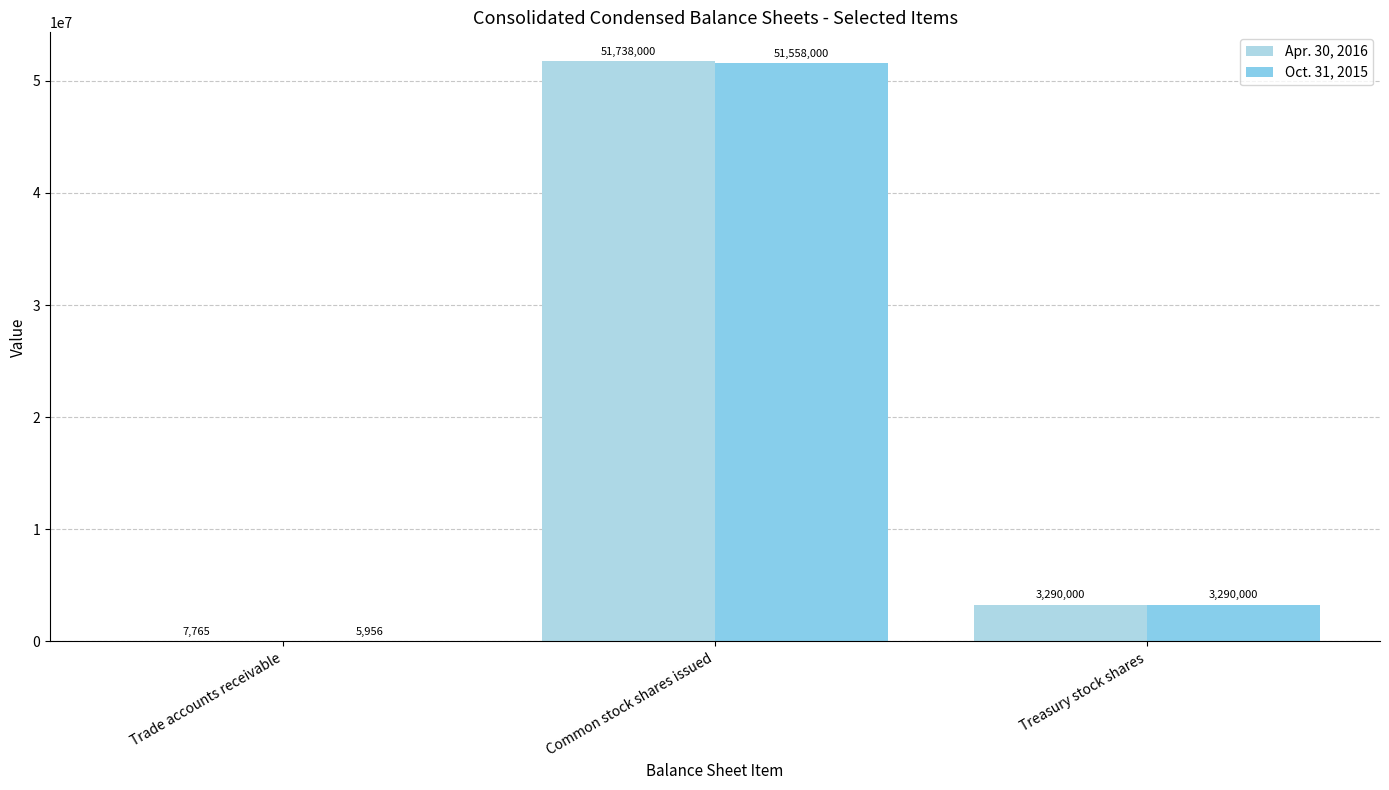

How many categories are shown in the chart?

3